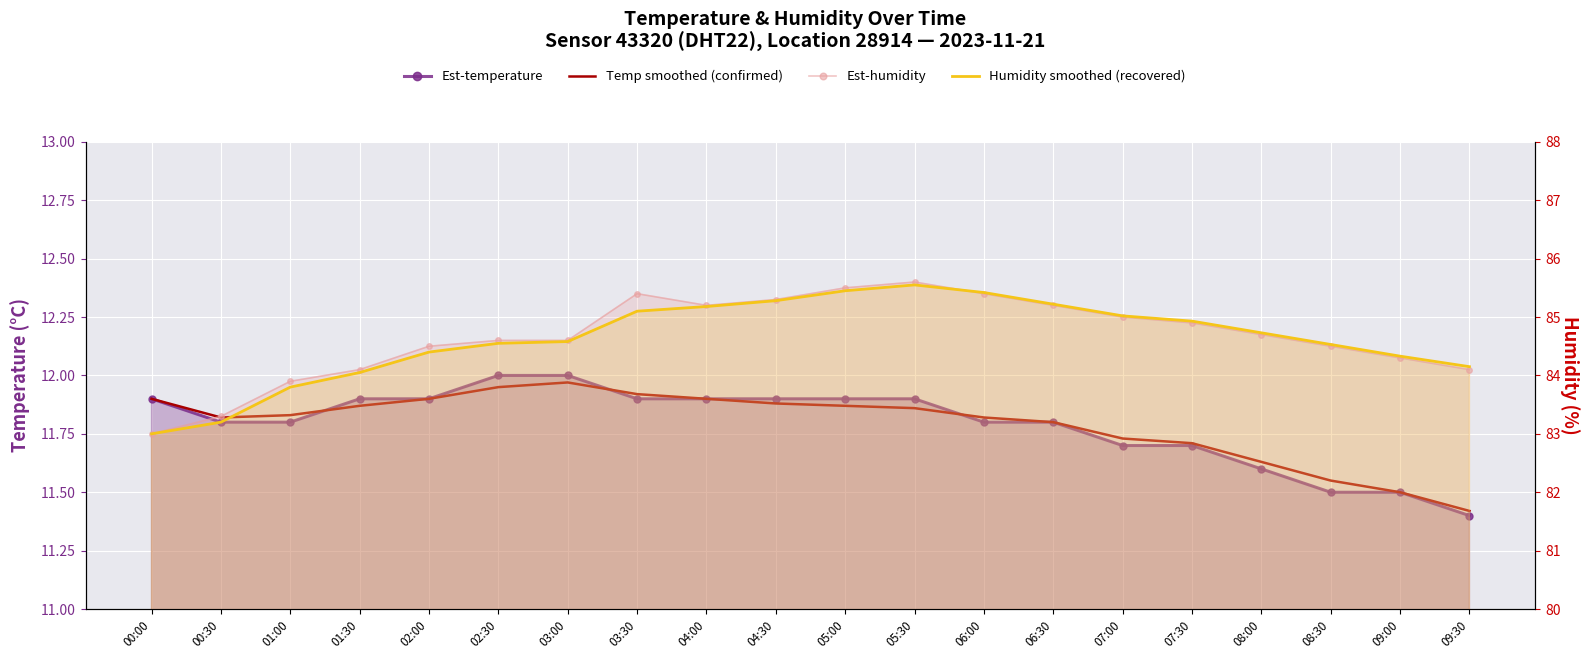

What position from the left is 01:00?

3